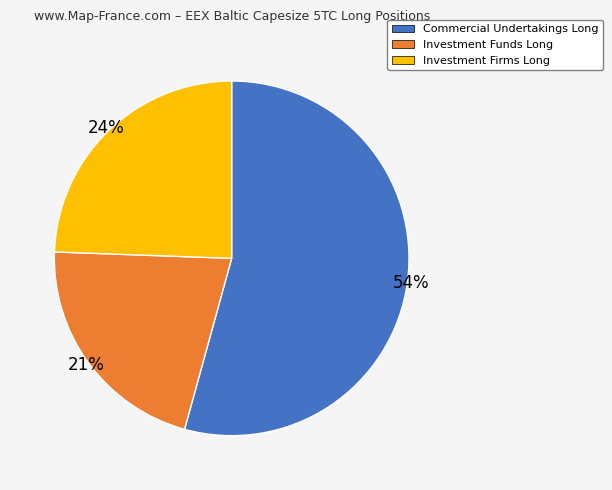

Rank the categories by value from highest to lowest.

Commercial Undertakings Long, Investment Firms Long, Investment Funds Long